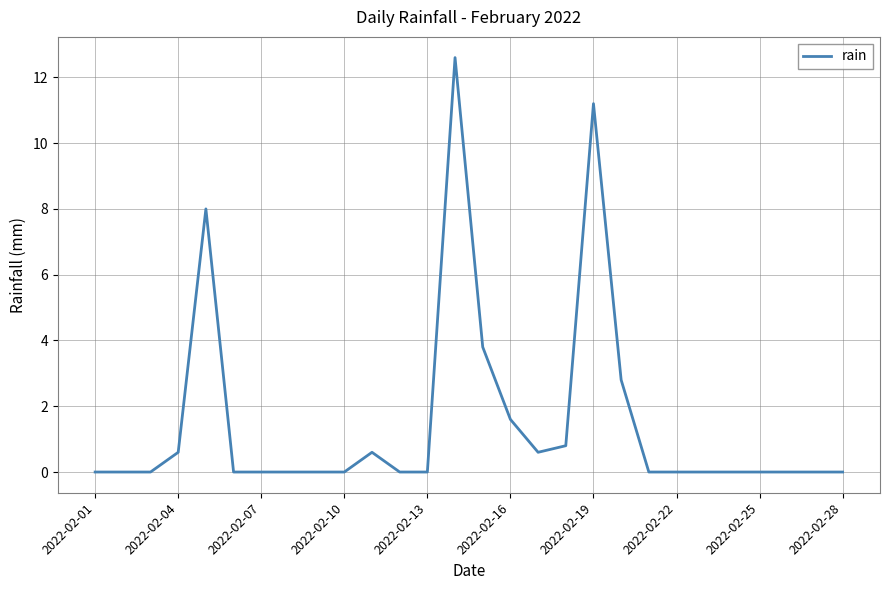

What is the difference between the maximum and minimum values?

12.6